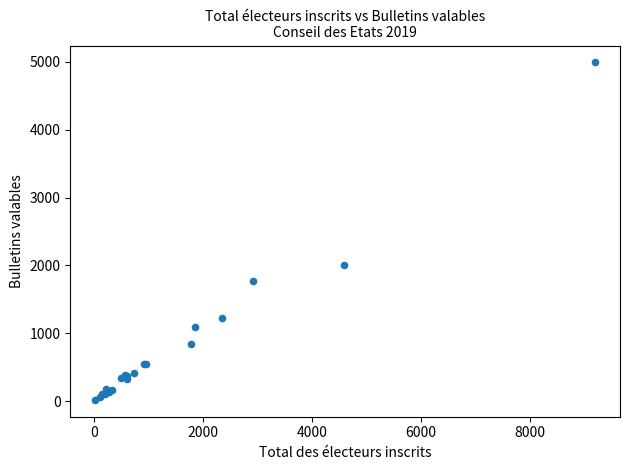

What Y value in the scatter plot is closest to 2505?

2006